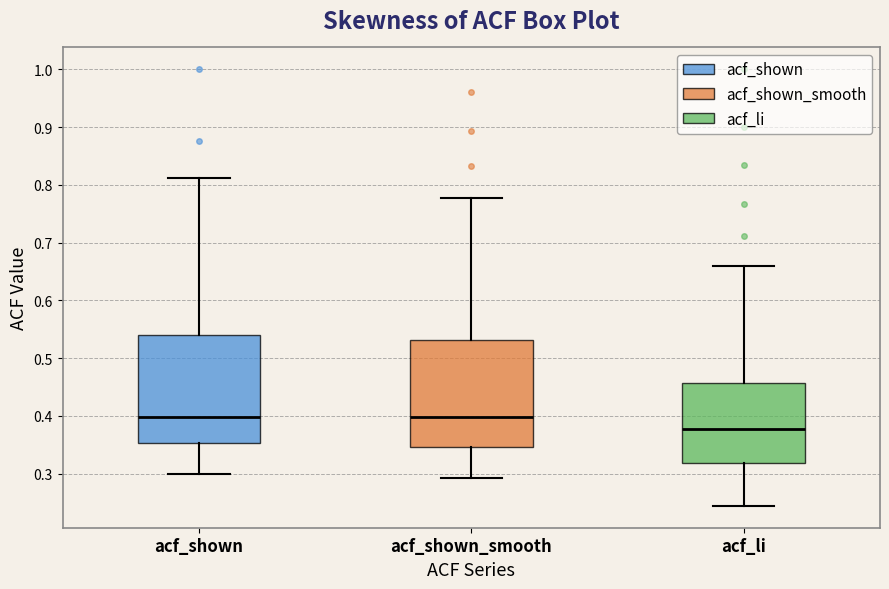

Where does the lower whisker of the box for acf_shown_smooth end on the y-axis? The values are not printed on the chart, so give them approximately, as read against the axis.

0.29